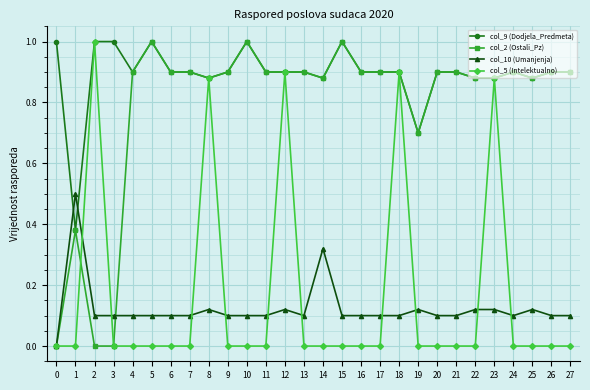

True or false: col_10 (Umanjenja) has a value of 0.0 at 2.

False